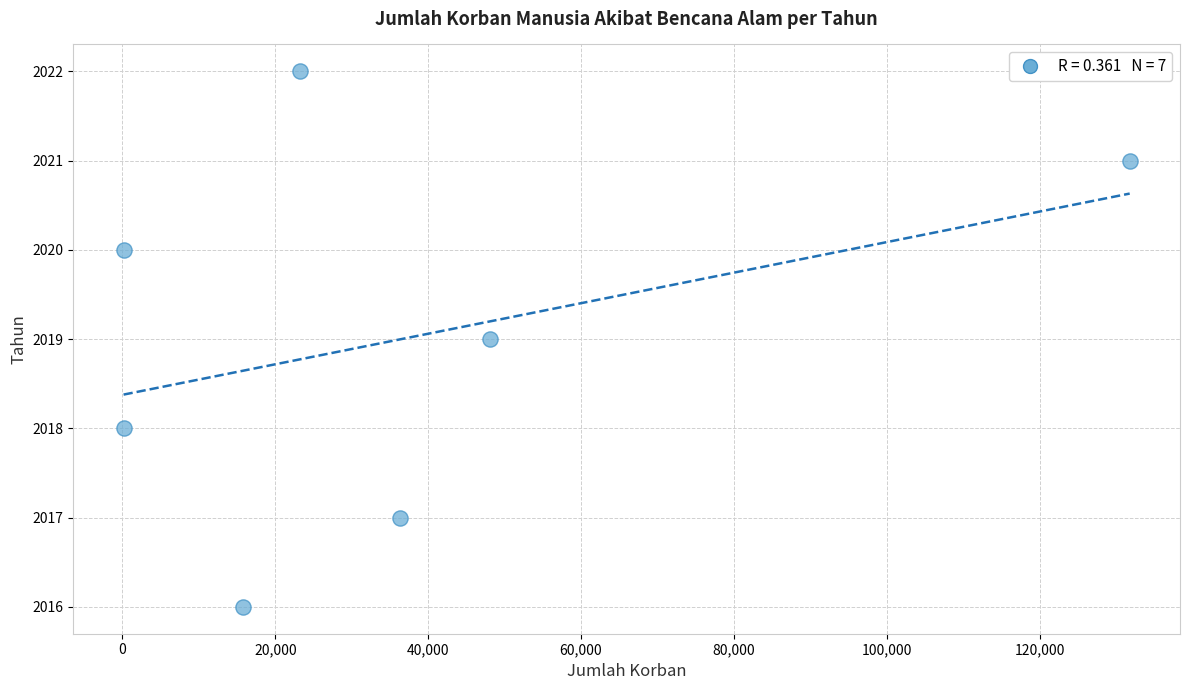

What is the range of Y values (max minus min)?

6